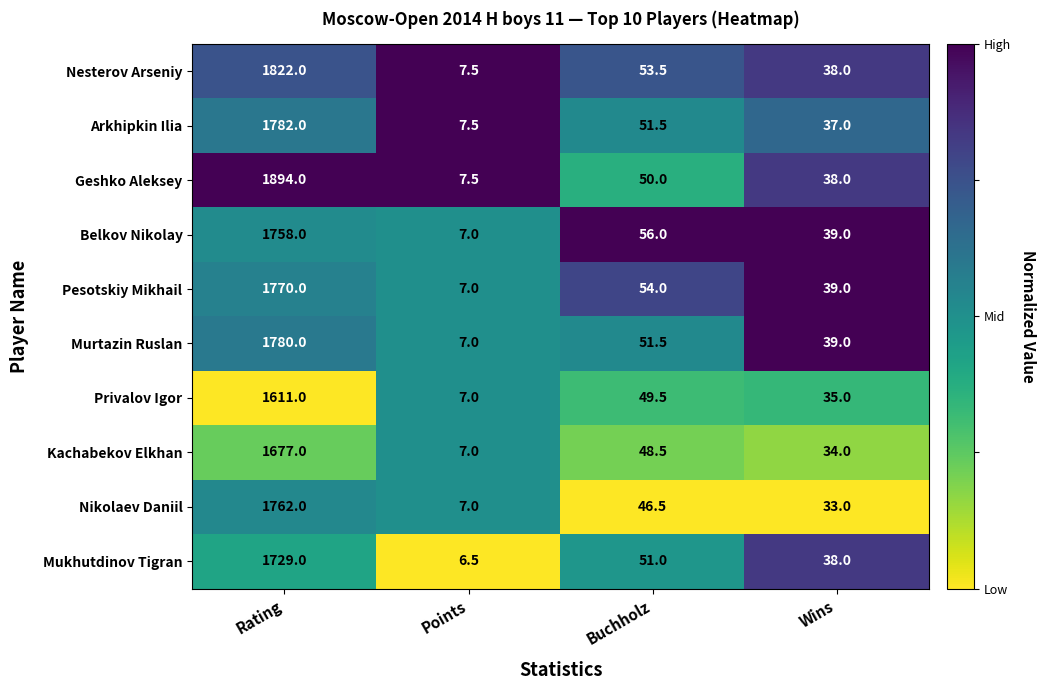

Which label corresponds to the smallest value in the chart?

Points